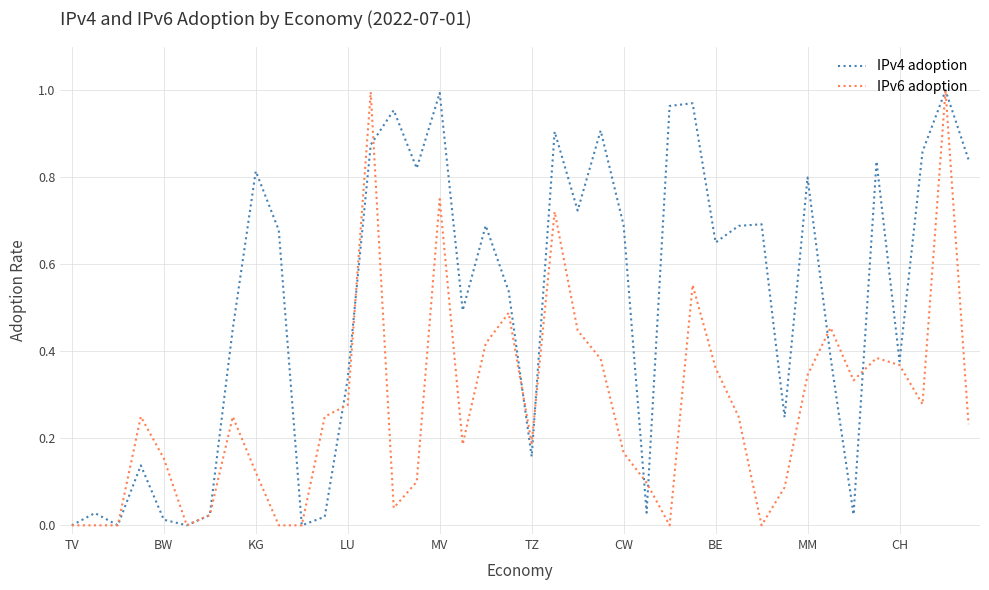

Which series has the largest total across all categories?

IPv4 adoption